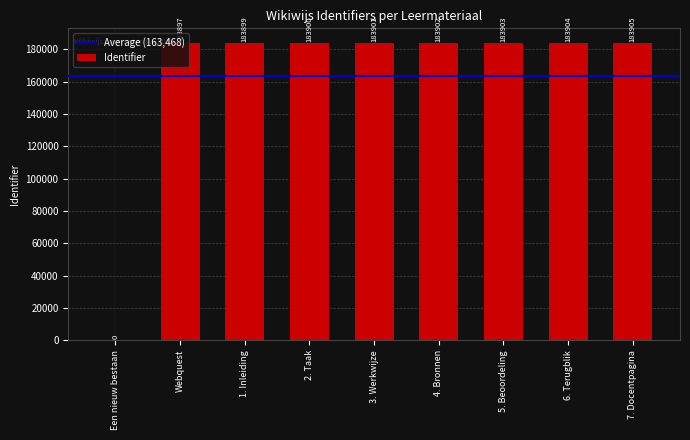

Which has a higher value, Webquest or 6. Terugblik?

6. Terugblik